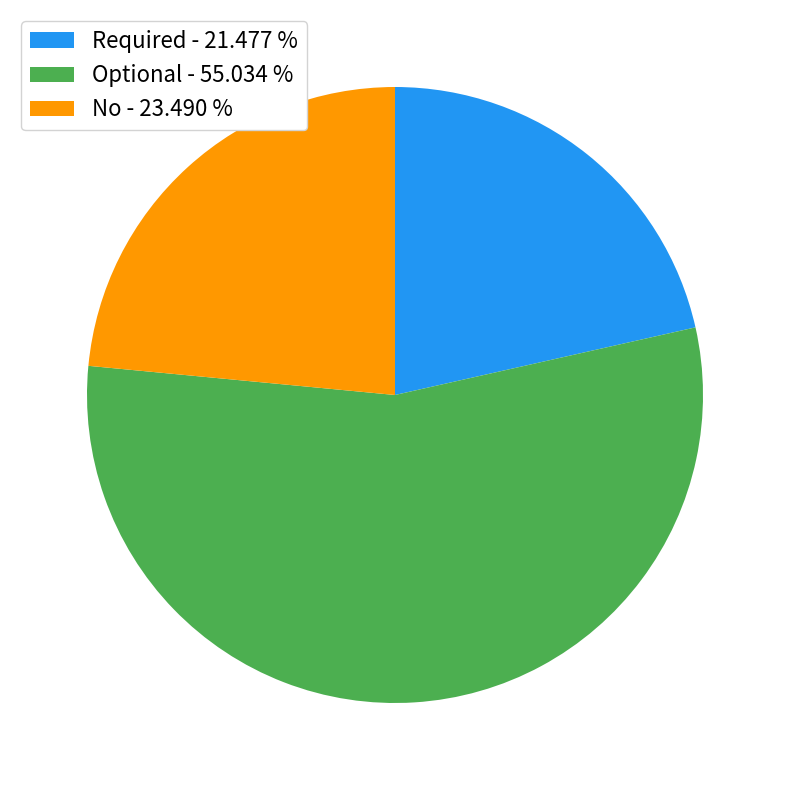

Approximately how many times larger is the value at No compared to Optional?

0.4